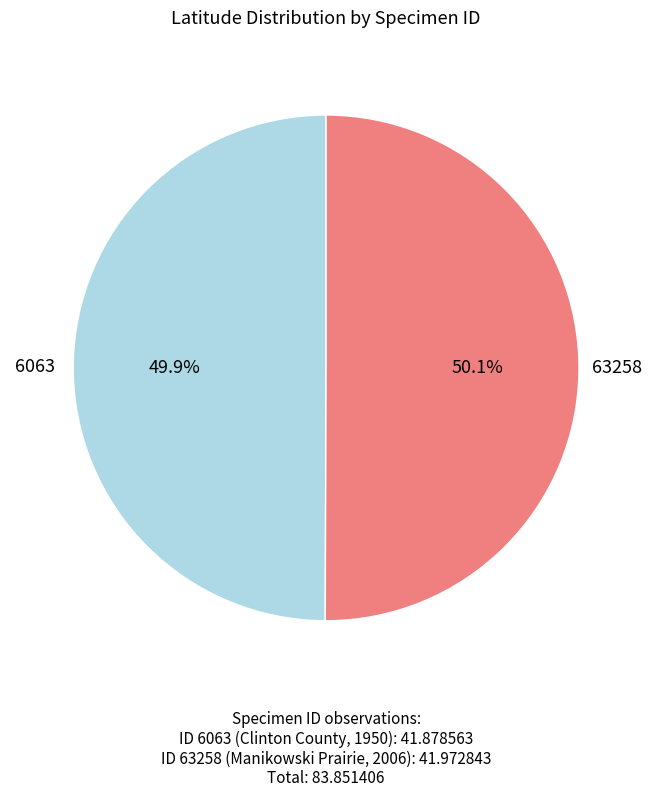

Is there any slice that represents more than half of the pie?

Yes